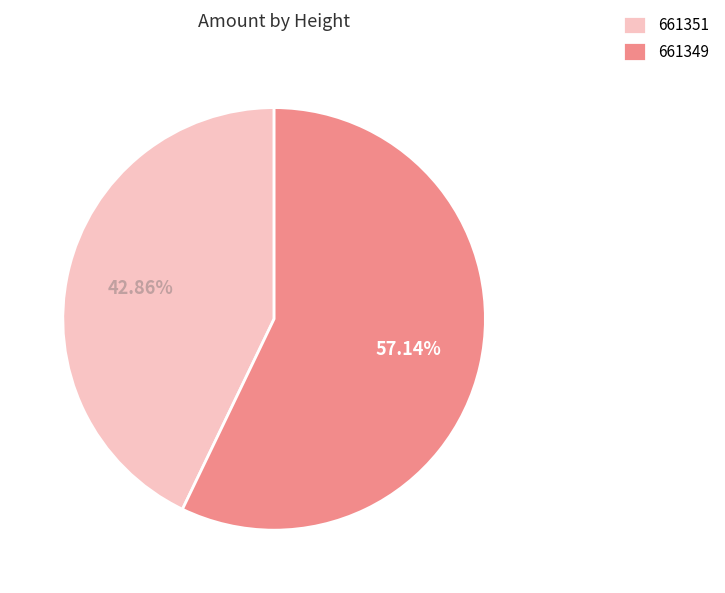

Count the number of slices in the pie.

2